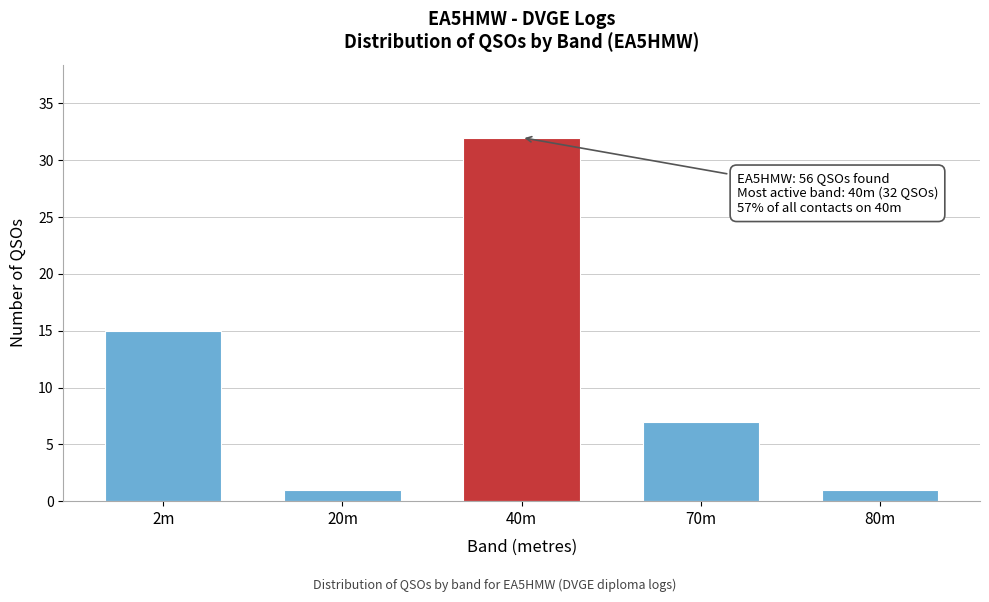

Reading left to right, what are all the values shown in this chart?

15	1	32	7	1